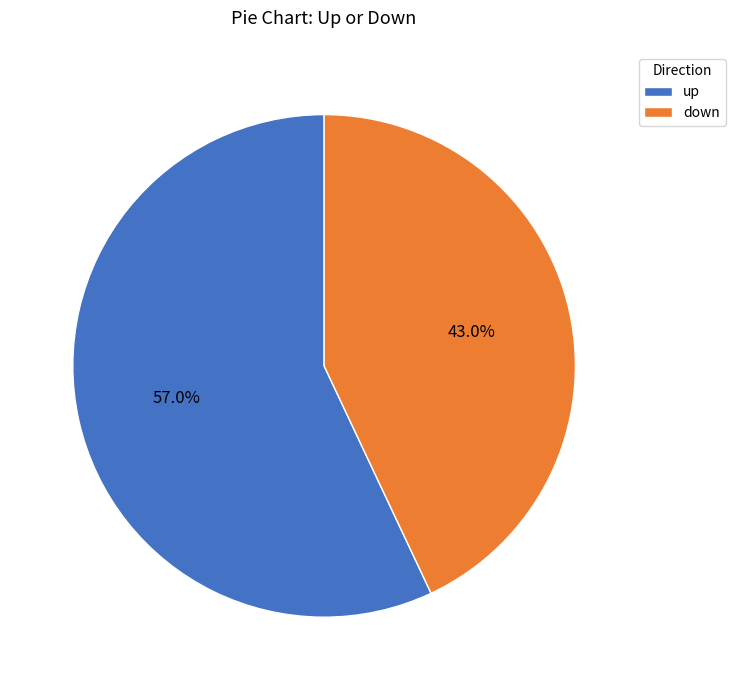

Which slice is the largest?

up